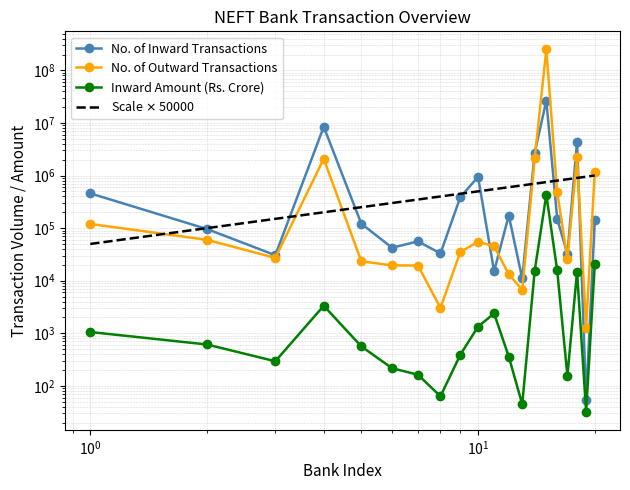

Where does the NO_OUTWARD series first go above 45464?

1